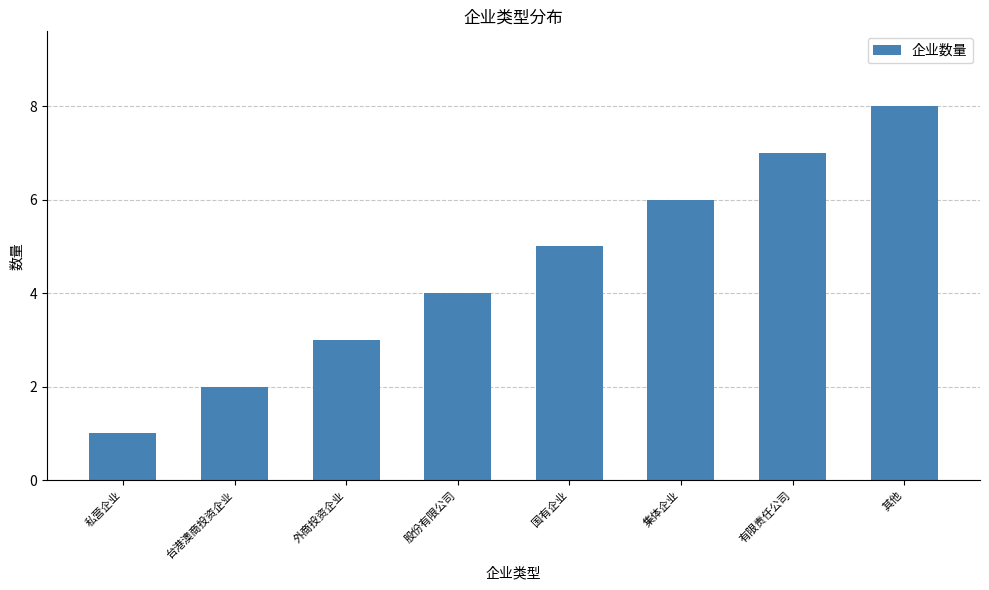

List the labels in order of value, largest first.

其他, 有限责任公司, 集体企业, 国有企业, 股份有限公司, 外商投资企业, 台港澳商投资企业, 私营企业